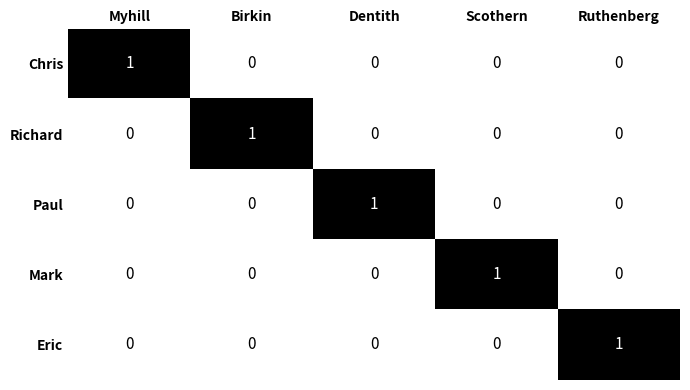

Is it true that Chris equals -1 at Ruthenberg?

False